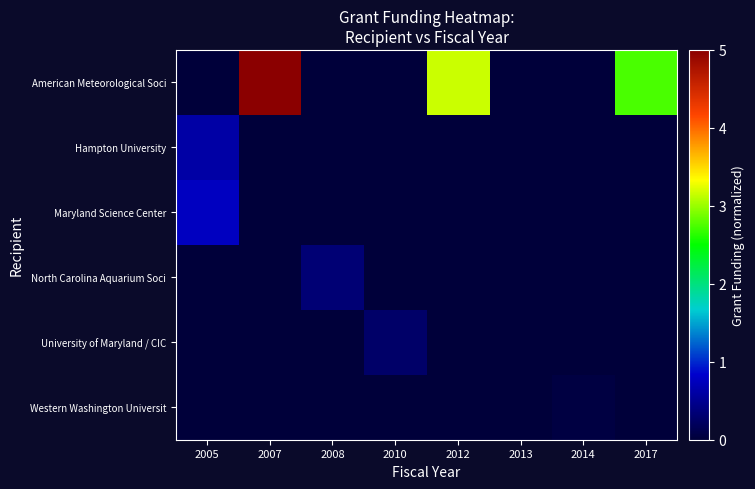

Between 2014 and 2007, which is larger?

2007